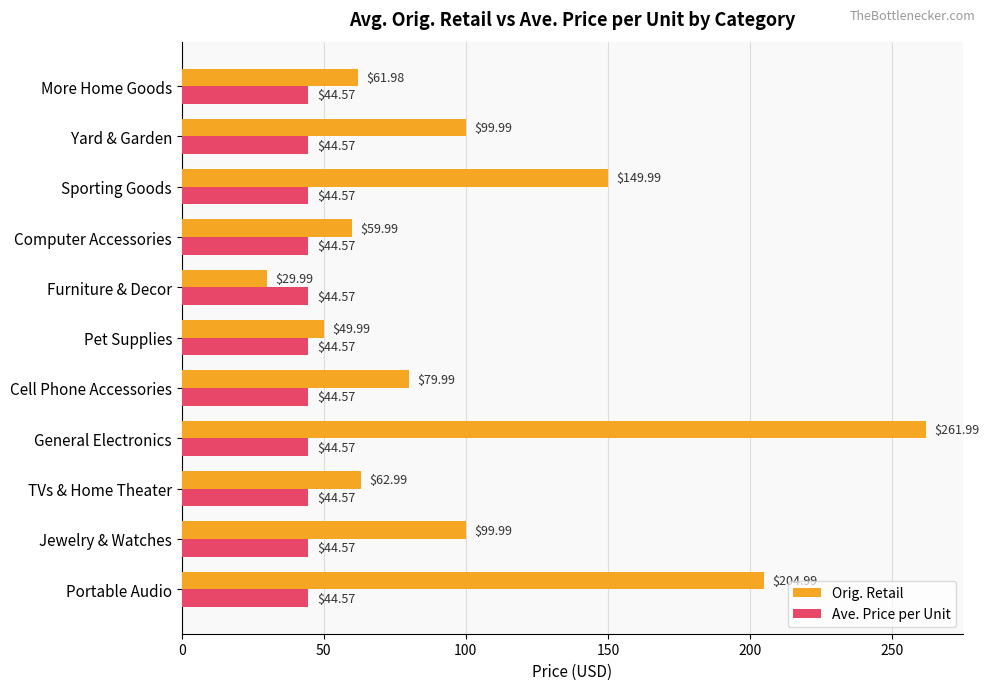

At which label is Orig. Retail closest to 145?

Sporting Goods